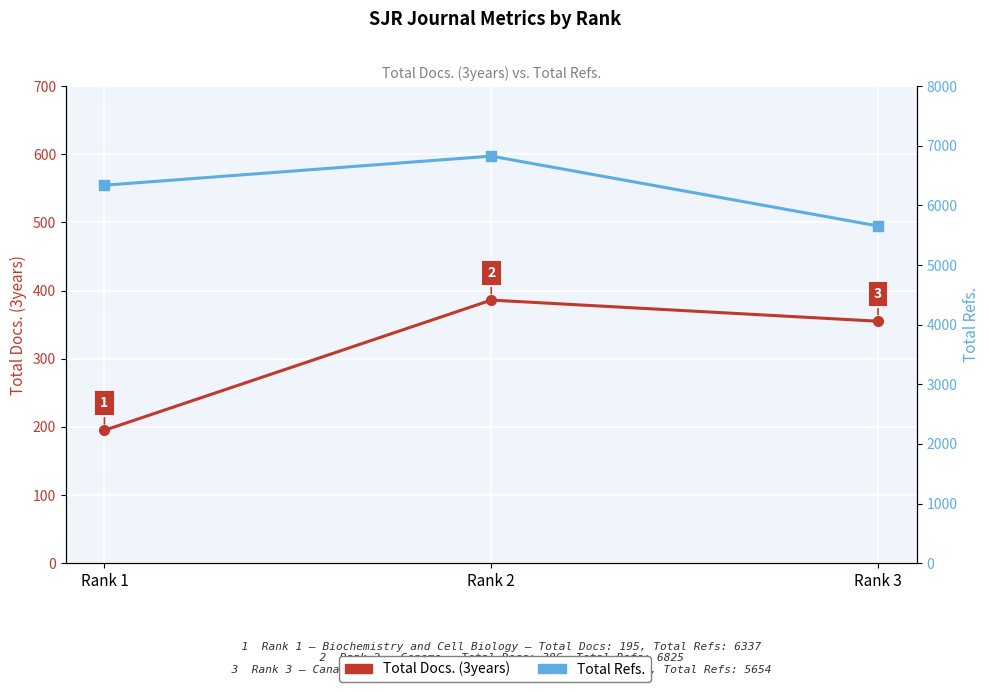

What is the difference between the maximum and minimum values in the Total Docs. (3years) series?

191